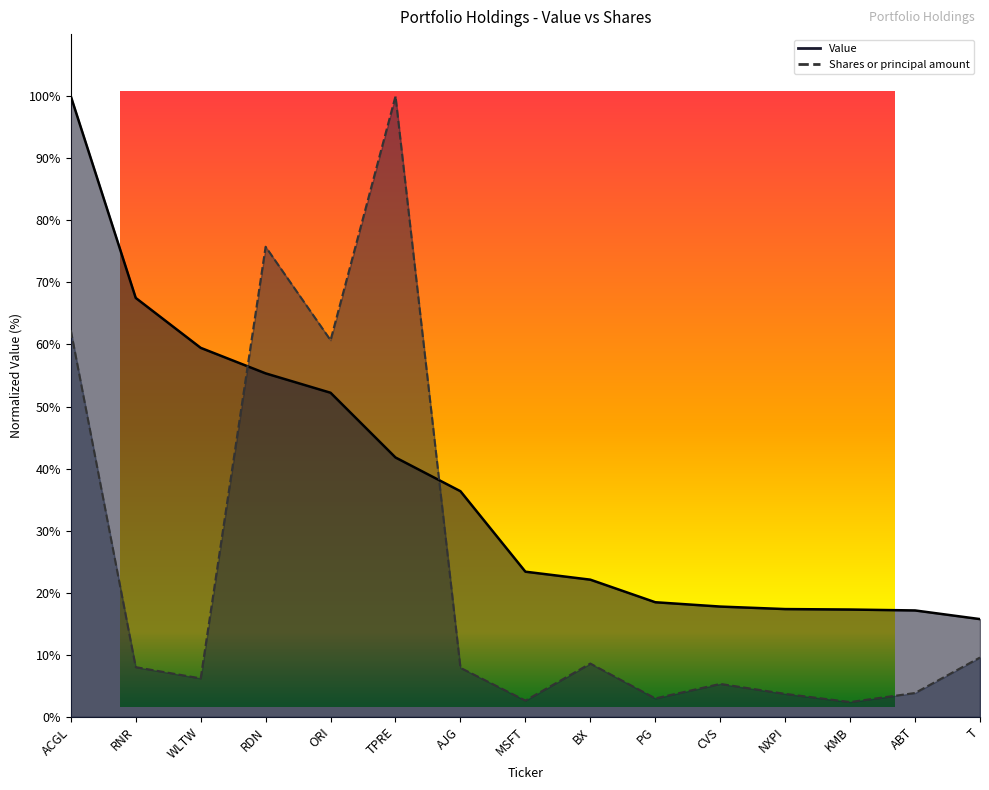

The value of Value at ACGL is 100.0. True or false?

True